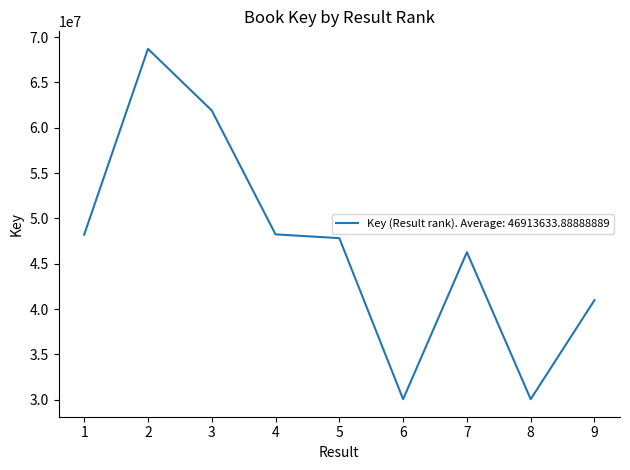

Which label corresponds to the largest value in the chart?

2